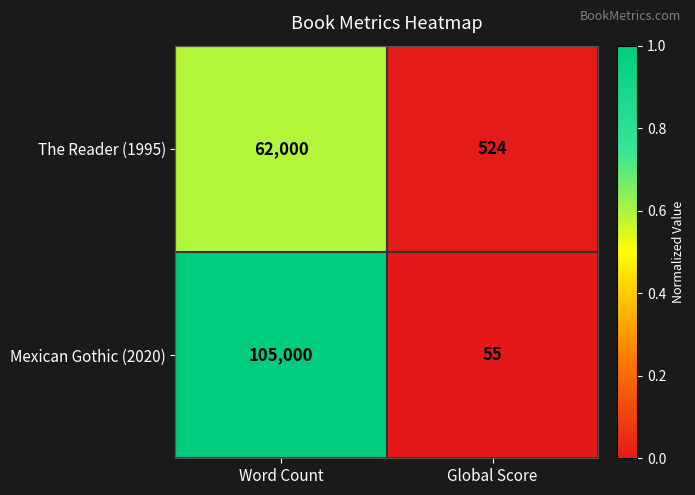

True or false: Mexican Gothic (2020) has a value of 55 at Global Score.

True